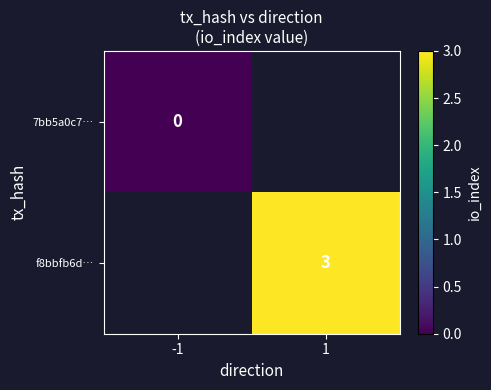

The value of f8bbfb6d… at 1 is 2. True or false?

False